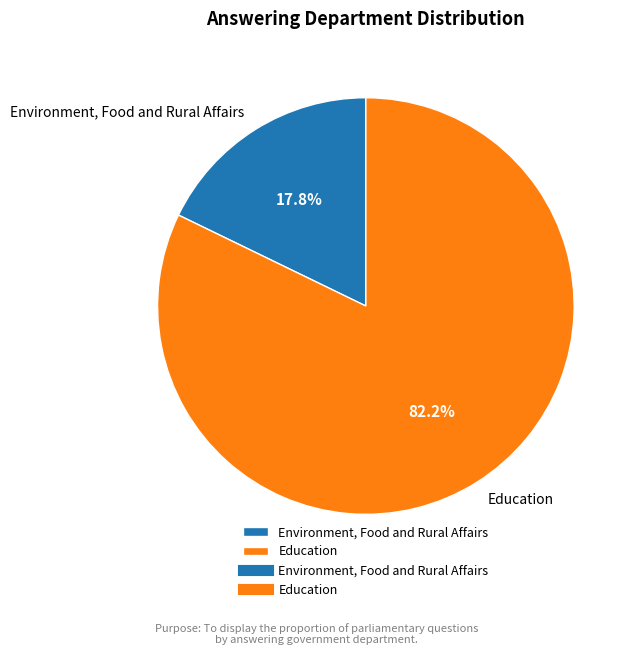

To the nearest percent, what portion does Education represent?

82%